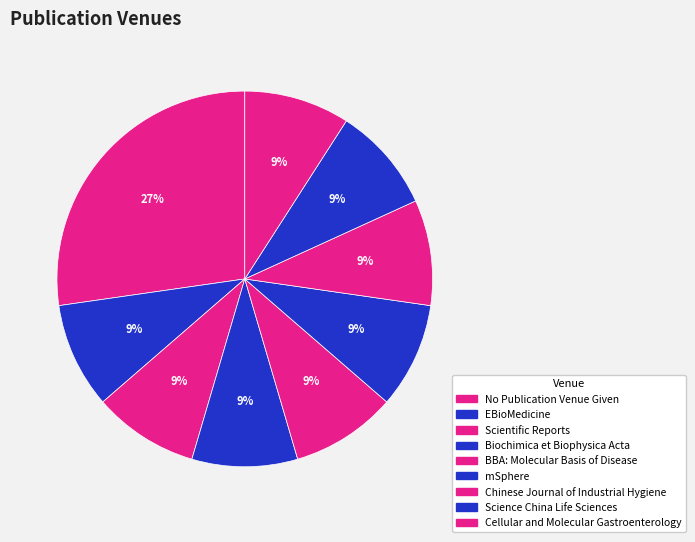

Which slice is the smallest?

EBioMedicine